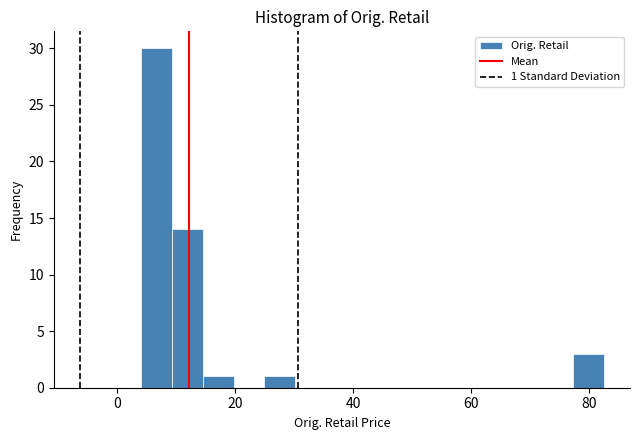

Around what value on the x-axis is the tallest bar? Give the approximate position of its centre, as read against the axis.

6